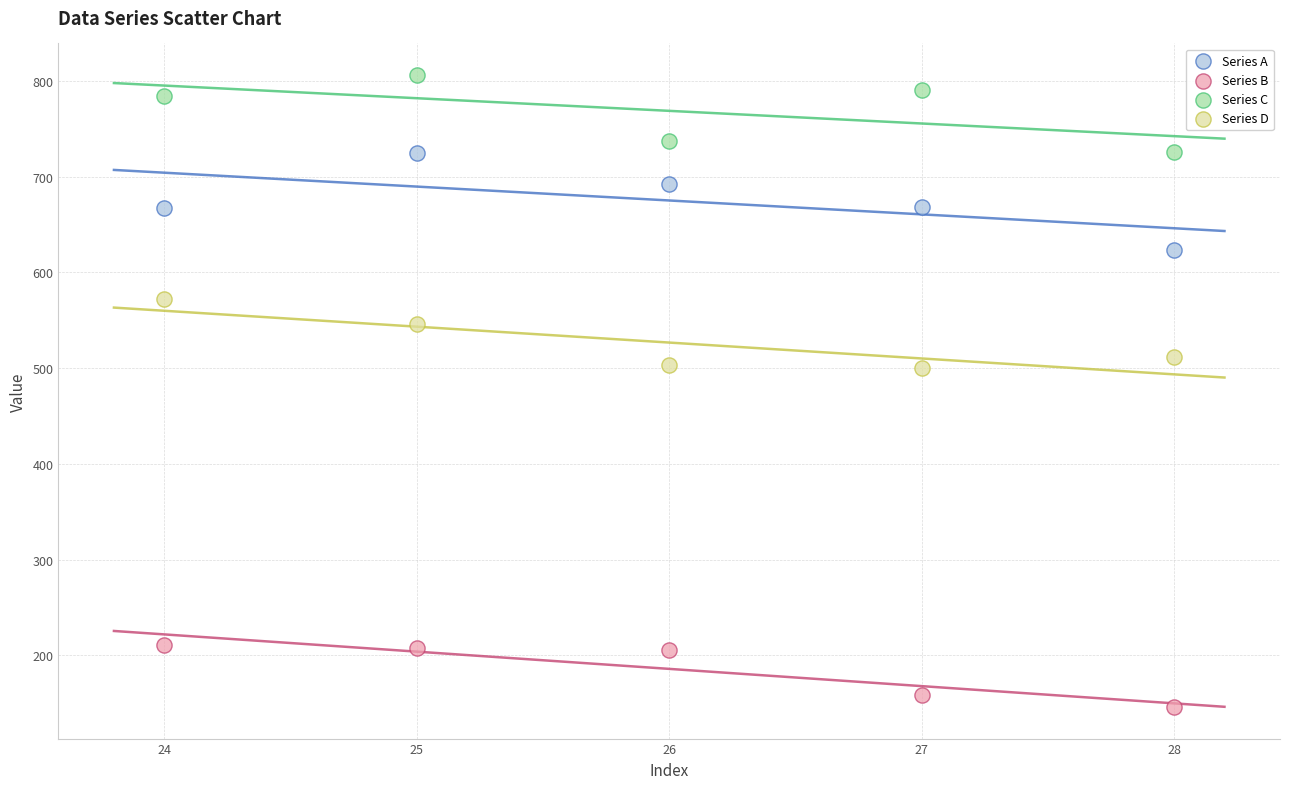

What is the X range (max minus min) for the scatter plot?

4